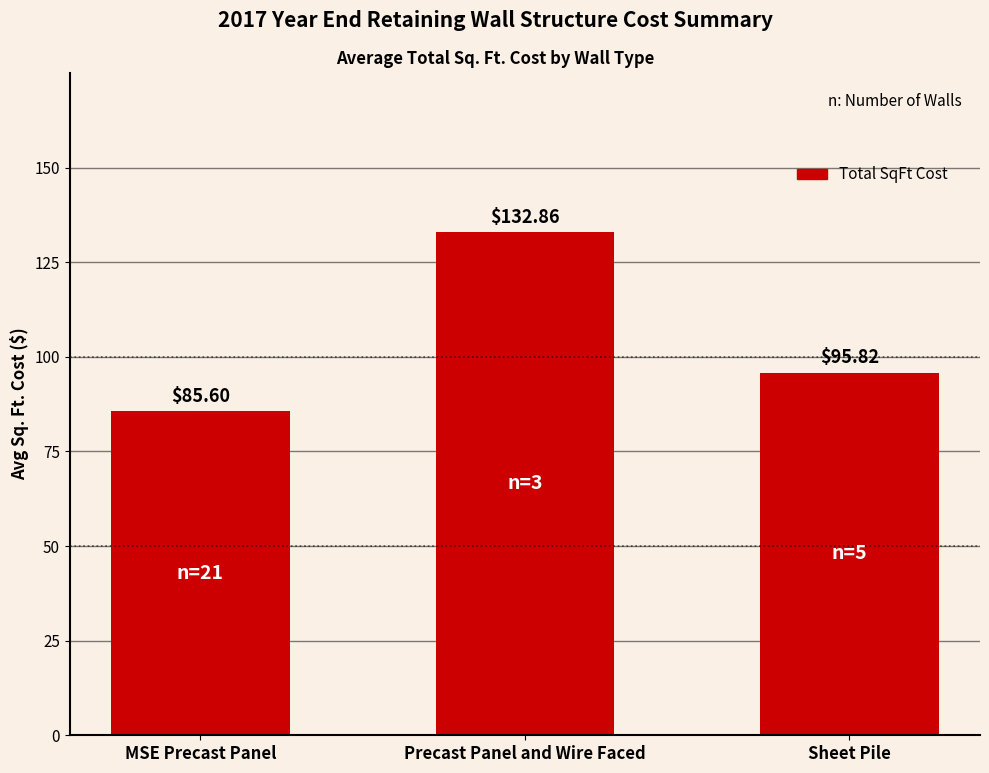

Is it true that the value at Precast Panel and Wire Faced is 132.9?

True